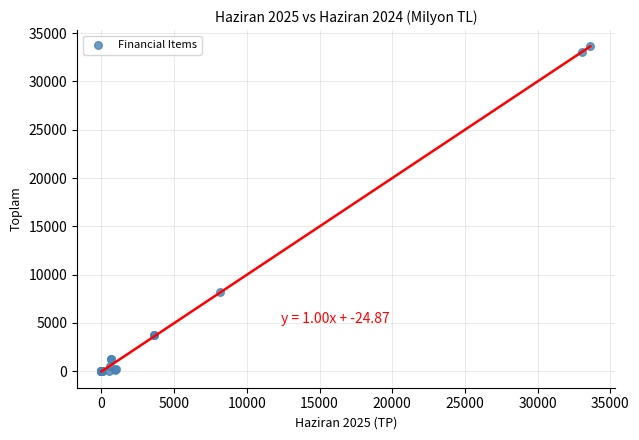

What Y value in the scatter plot is closest to 16811?

8156.6